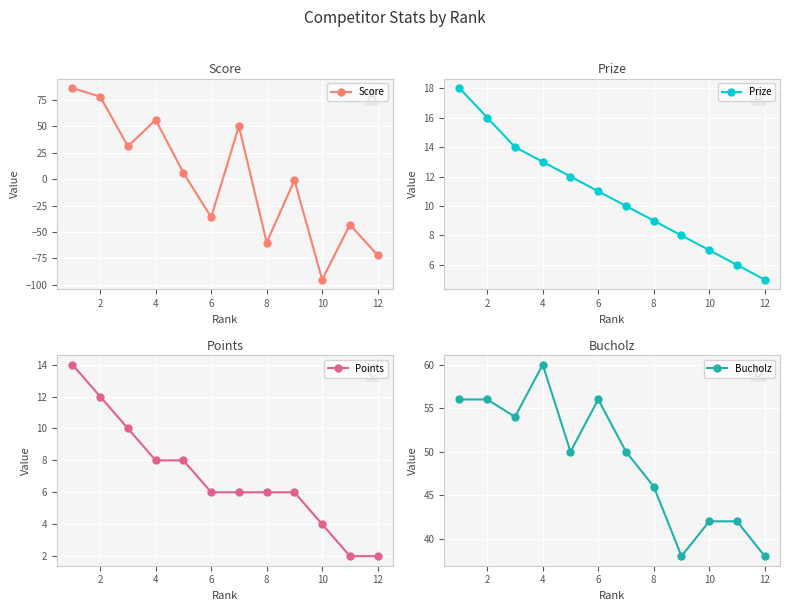

What are all the series names shown in the legend?

Score, Prize, Points, Bucholz